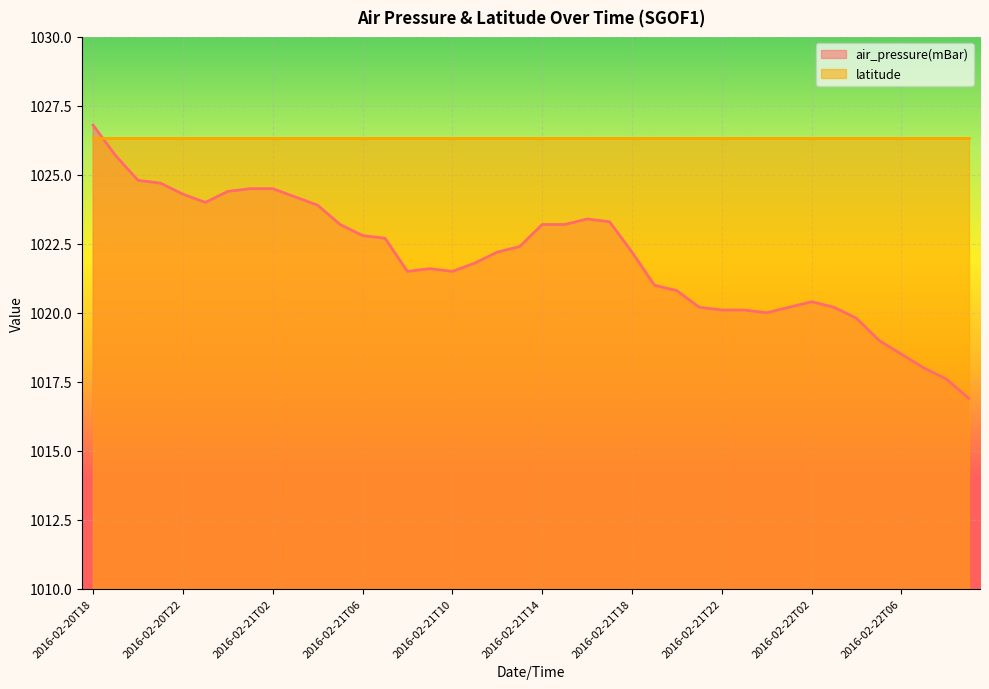

True or false: the data shows 1451.5 at 2016-02-21T20.

False